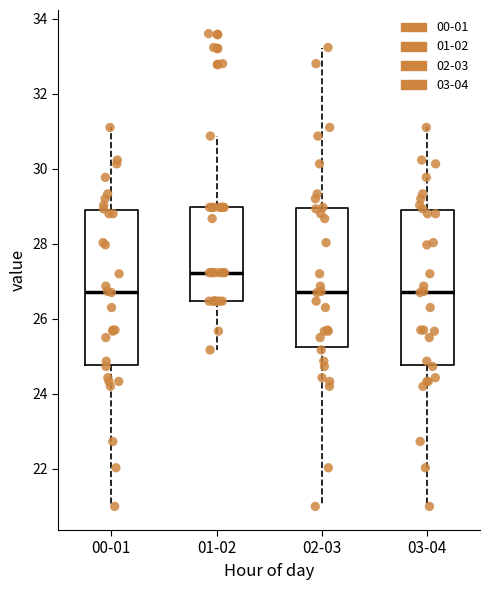

Reading left to right, read every box against the y-axis: the position of its median line, the range the box covers, and the ends of its whiskers. The values are not printed on the chart, so give them approximately, as read against the axis.

00-01: median 26.8, box 24.8 to 28.8, whiskers 21.0 to 31.2
01-02: median 27.2, box 26.4 to 29.0, whiskers 25.2 to 30.8
02-03: median 26.8, box 25.2 to 29.0, whiskers 21.0 to 33.2
03-04: median 26.8, box 24.8 to 28.8, whiskers 21.0 to 31.2